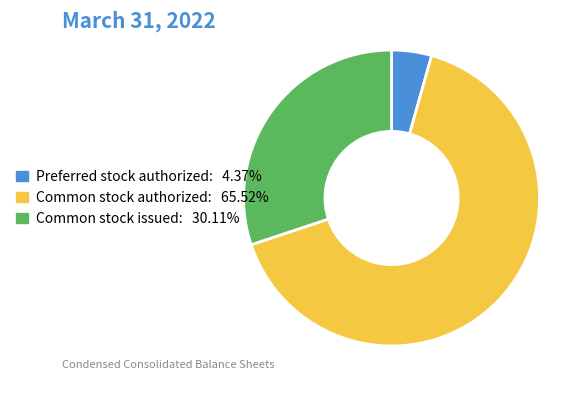

Combined, do Preferred stock authorized and Common stock issued account for over 50%?

No